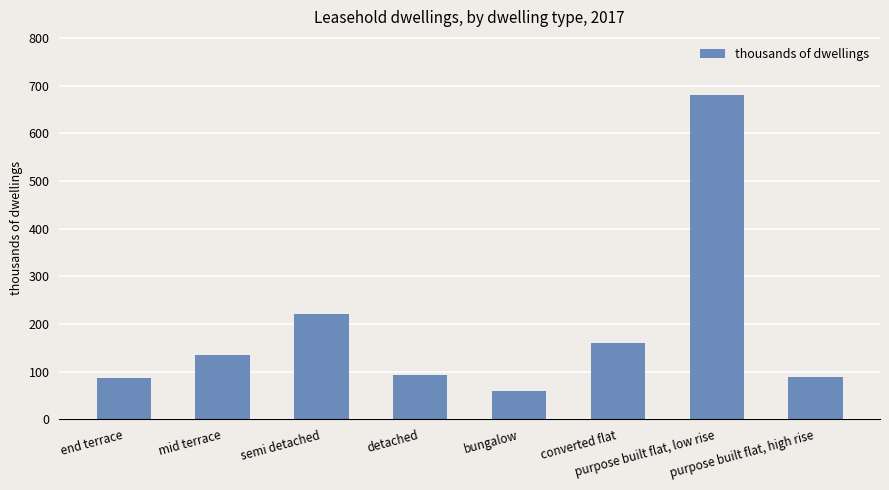

What is the sum of all values?

1522.4